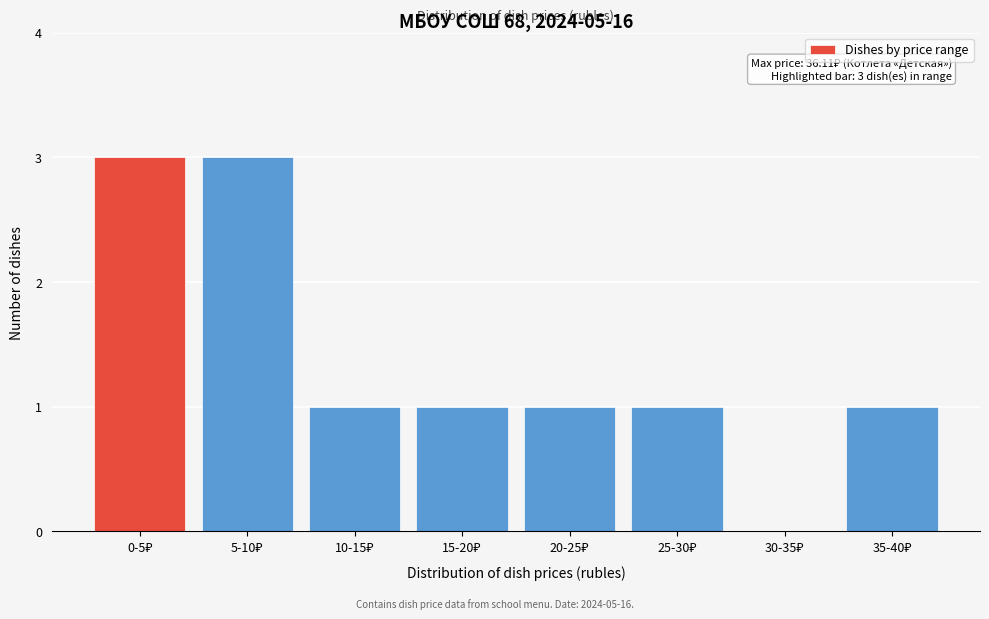

How many series are shown in this chart?

1